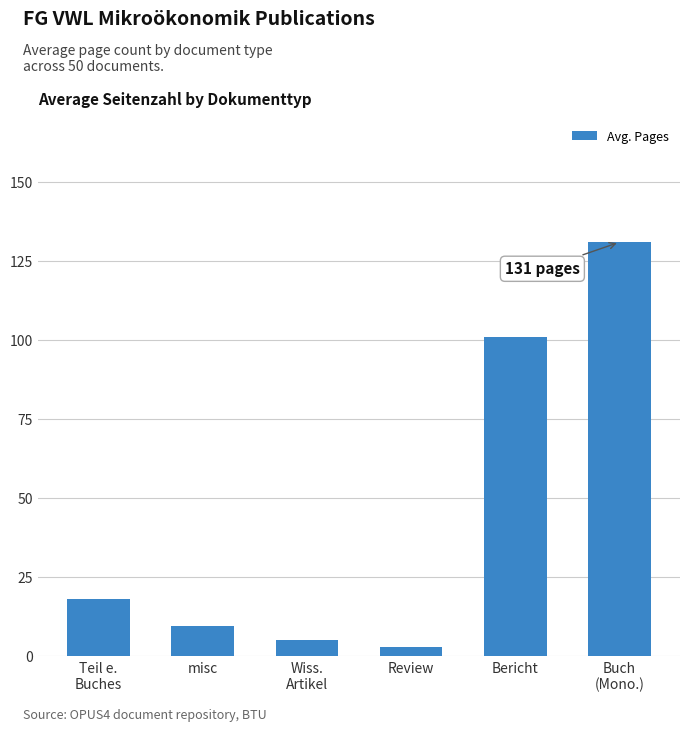

Reading right to left, extract all data points from this chart.

131.0	101.0	3.0	5.0	9.5	18.2